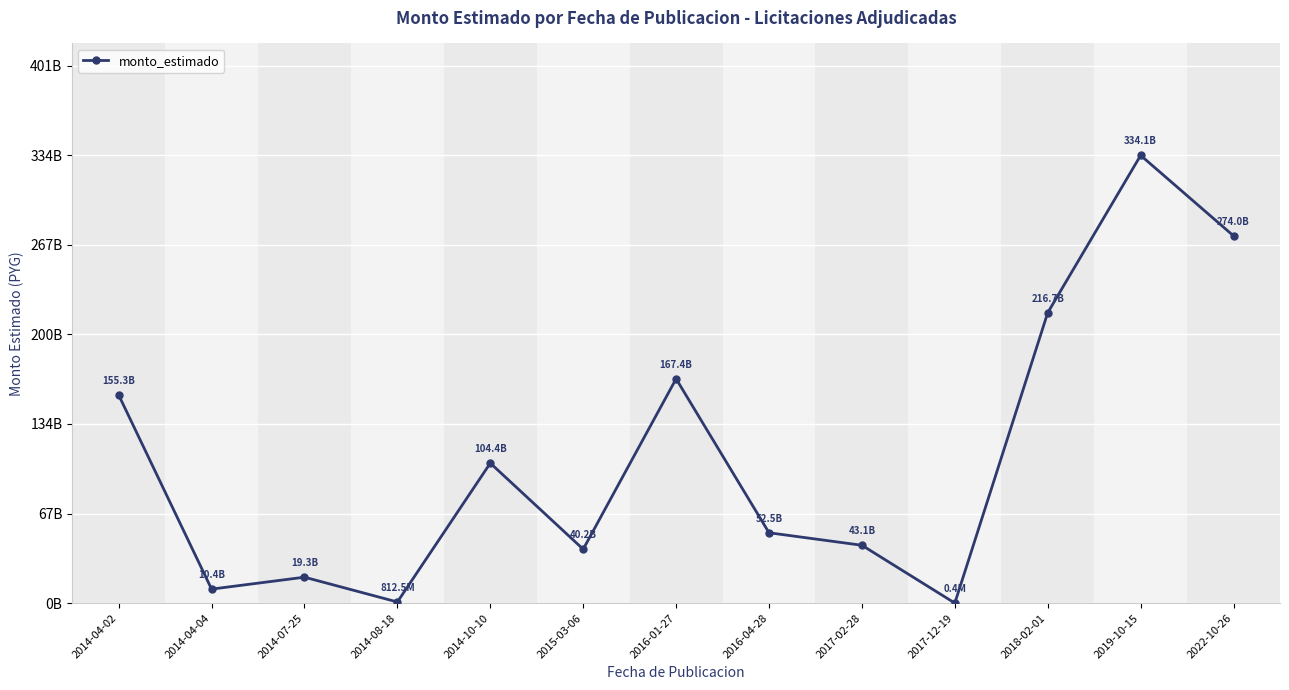

Rank the categories by value from highest to lowest.

2019-10-15, 2022-10-26, 2018-02-01, 2016-01-27, 2014-04-02, 2014-10-10, 2016-04-28, 2017-02-28, 2015-03-06, 2014-07-25, 2014-04-04, 2014-08-18, 2017-12-19